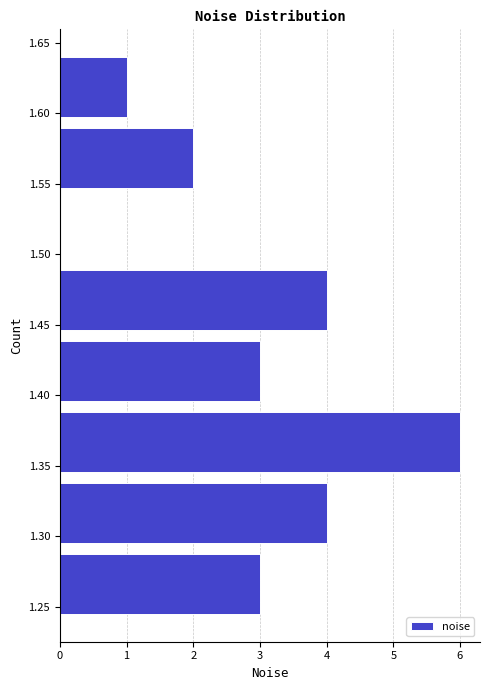

How long is the bar that spans 1.440 to 1.495 on the y-axis? Neither the bar edges nor the lengths are printed on the chart, so give them approximately, as read against the axes.

4